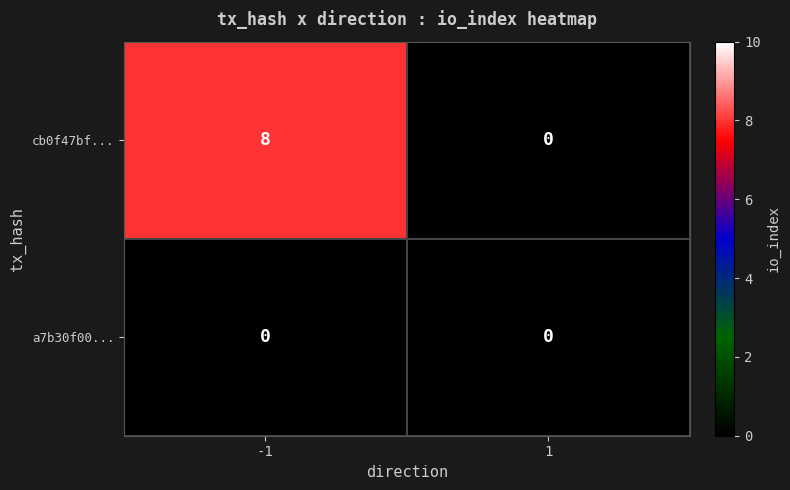

Rank the series at -1 from lowest to highest value.

a7b30f00..., cb0f47bf...